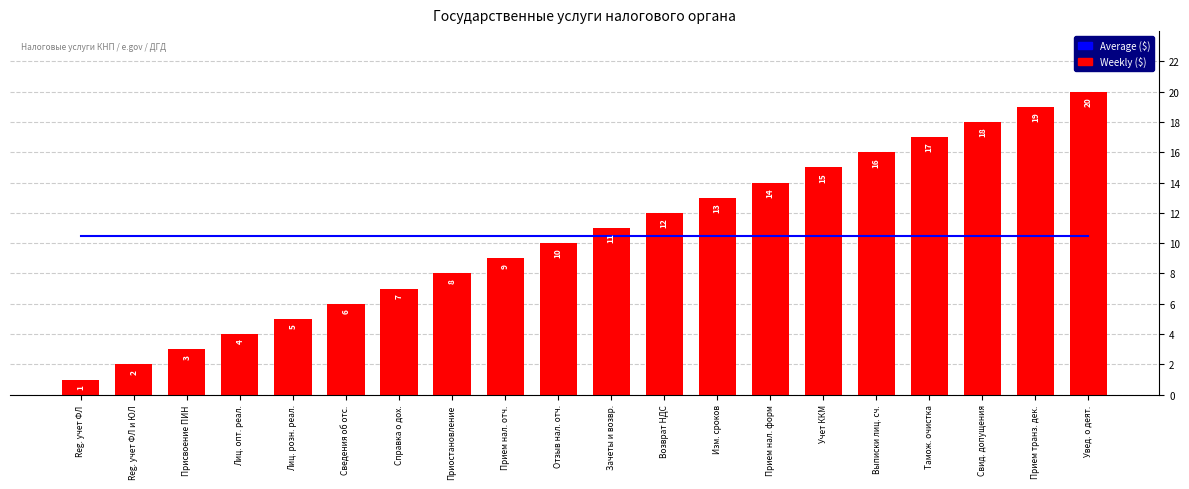

The value of Weekly ($) at Лиц. розн. реал. is 3.4. True or false?

False